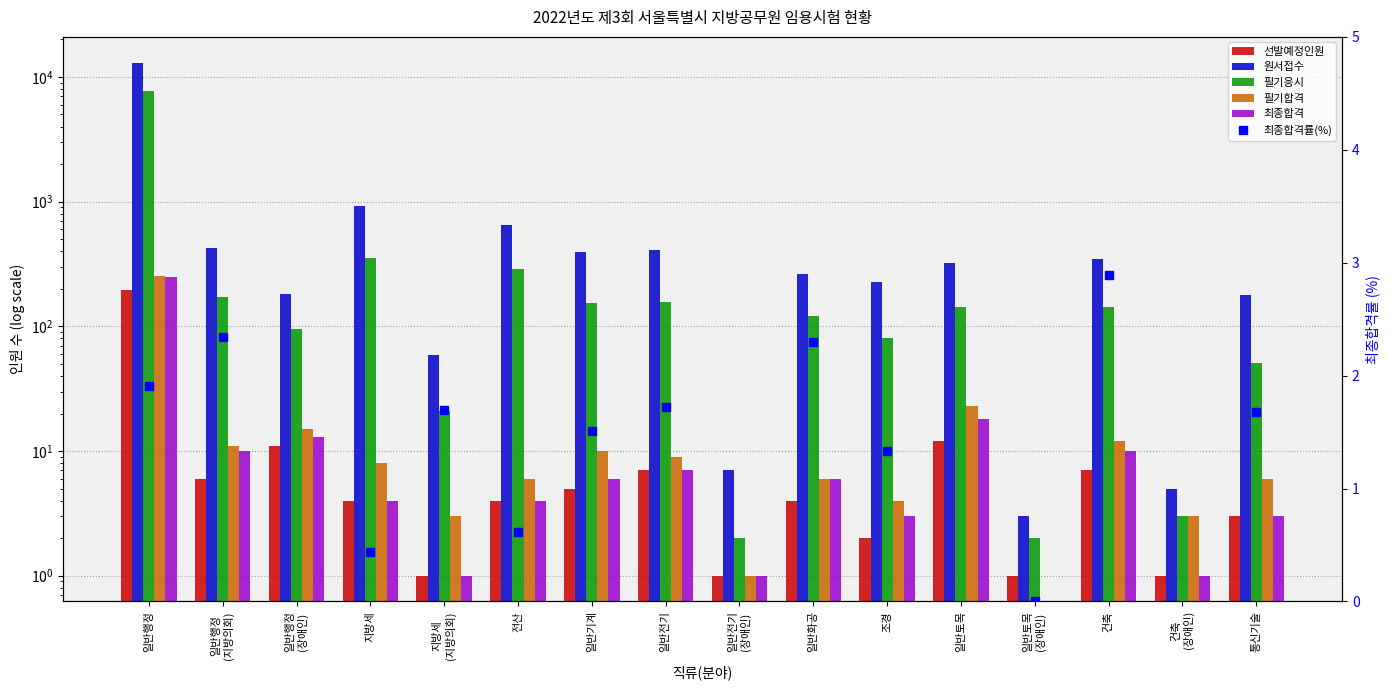

What is the value of the 최종합격률(%) bar at the 12th from the left?

5.6